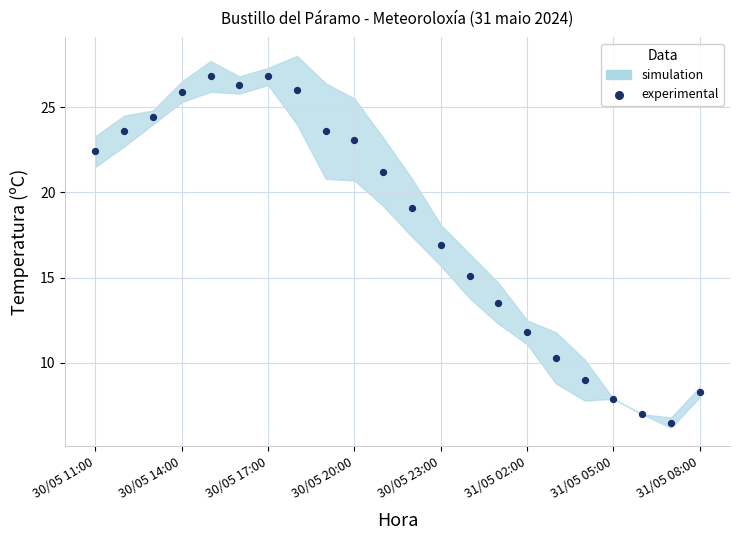

What is the range of Y values (max minus min)?

20.3